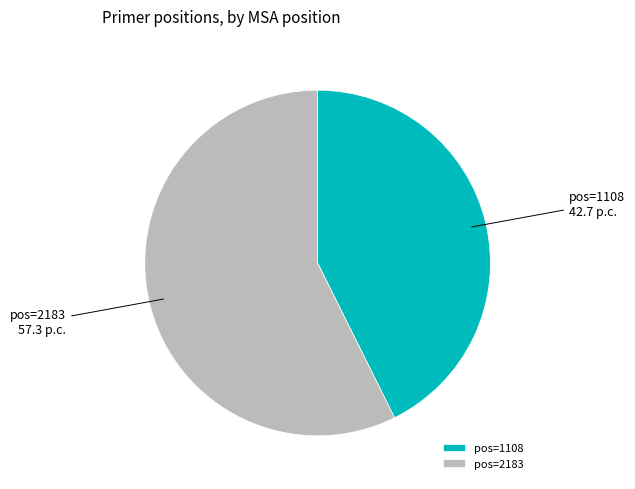

Does any single category account for the majority?

Yes